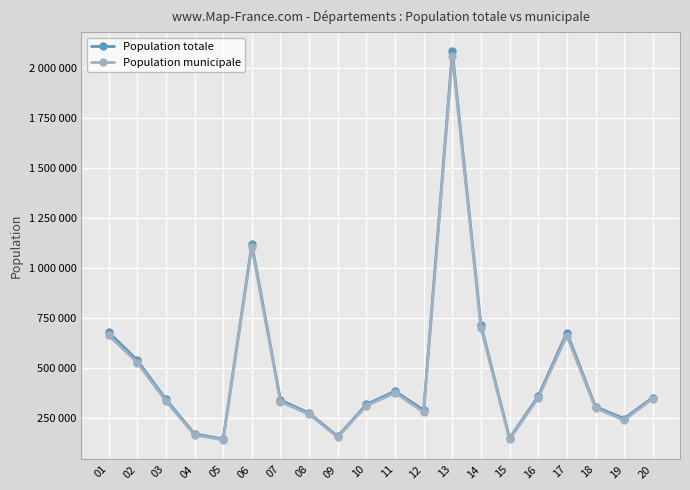

What is the difference between the highest and lowest values at 12?

10117